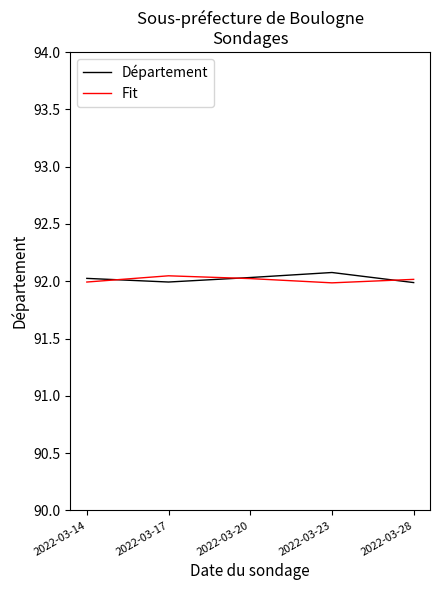

True or false: Département and Fit cross at least once.

True